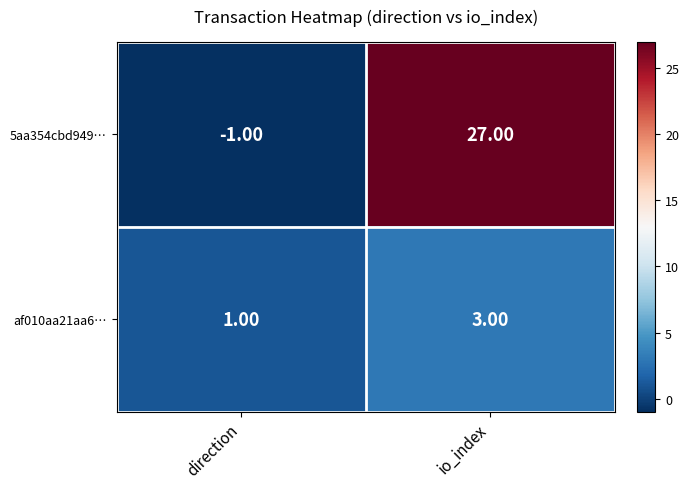

What is the difference between the maximum and minimum values in the 5aa354cbd949… series?

28